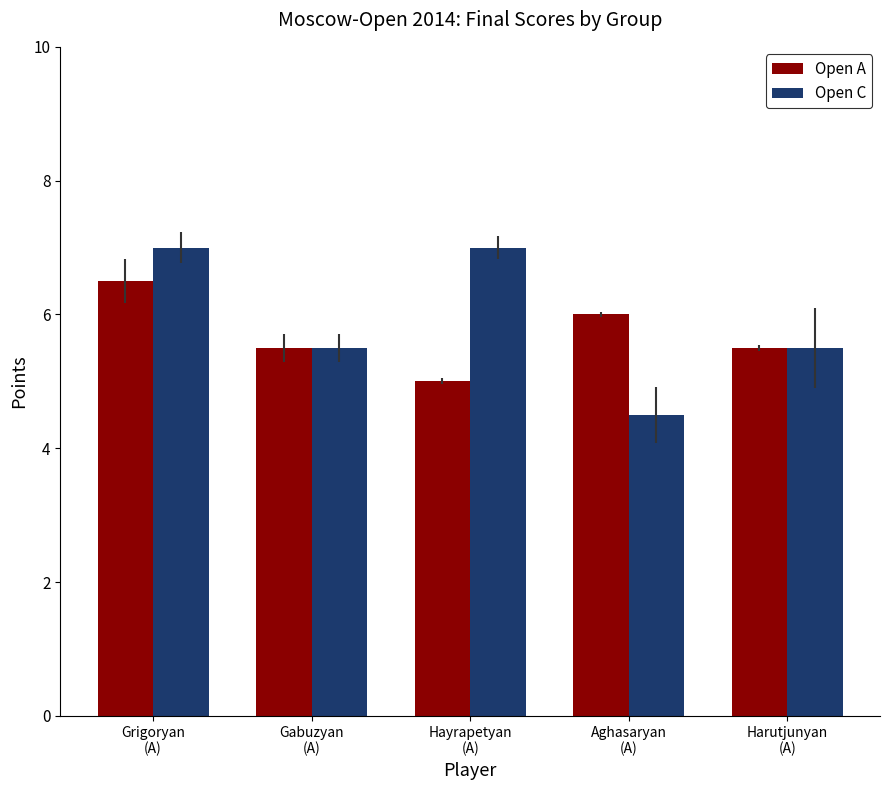

What is the minimum value shown in the chart?

4.5